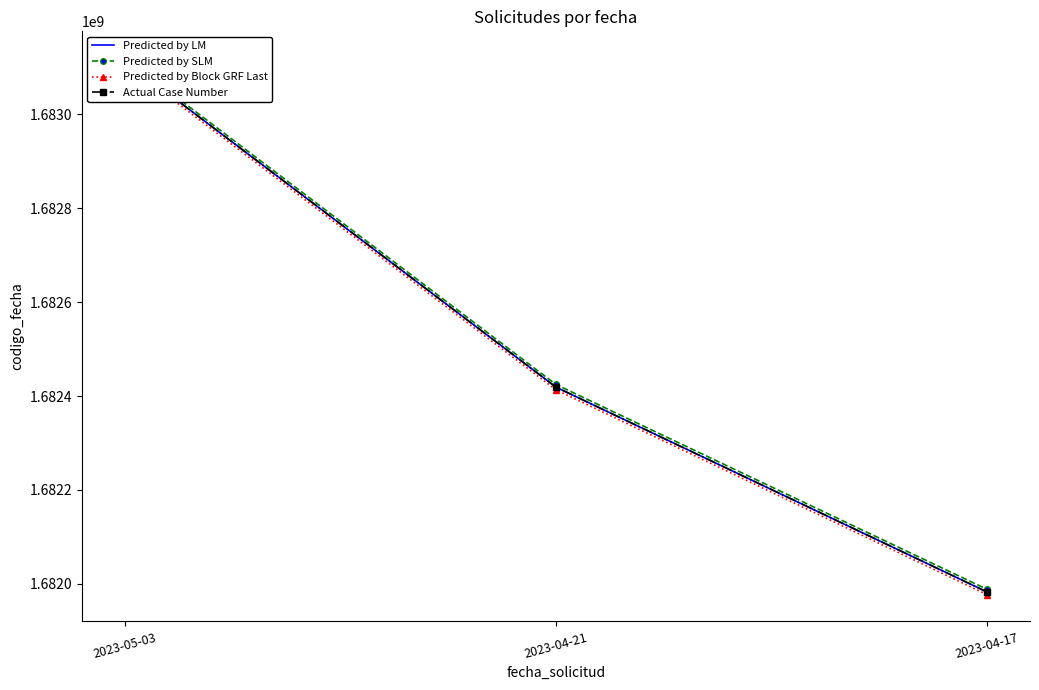

Reading left to right, what are all the values shown in this chart?

Predicted by LM: 2023-05-03=1683114098.0	2023-04-21=1682419024.0	2023-04-17=1681982784.0
Predicted by SLM: 2023-05-03=1683119754.6	2023-04-21=1682424680.6	2023-04-17=1681988440.6
Predicted by Block GRF Last: 2023-05-03=1683108441.4	2023-04-21=1682413367.4	2023-04-17=1681977127.4
Actual Case Number: 2023-05-03=1683114098.0	2023-04-21=1682419024.0	2023-04-17=1681982784.0